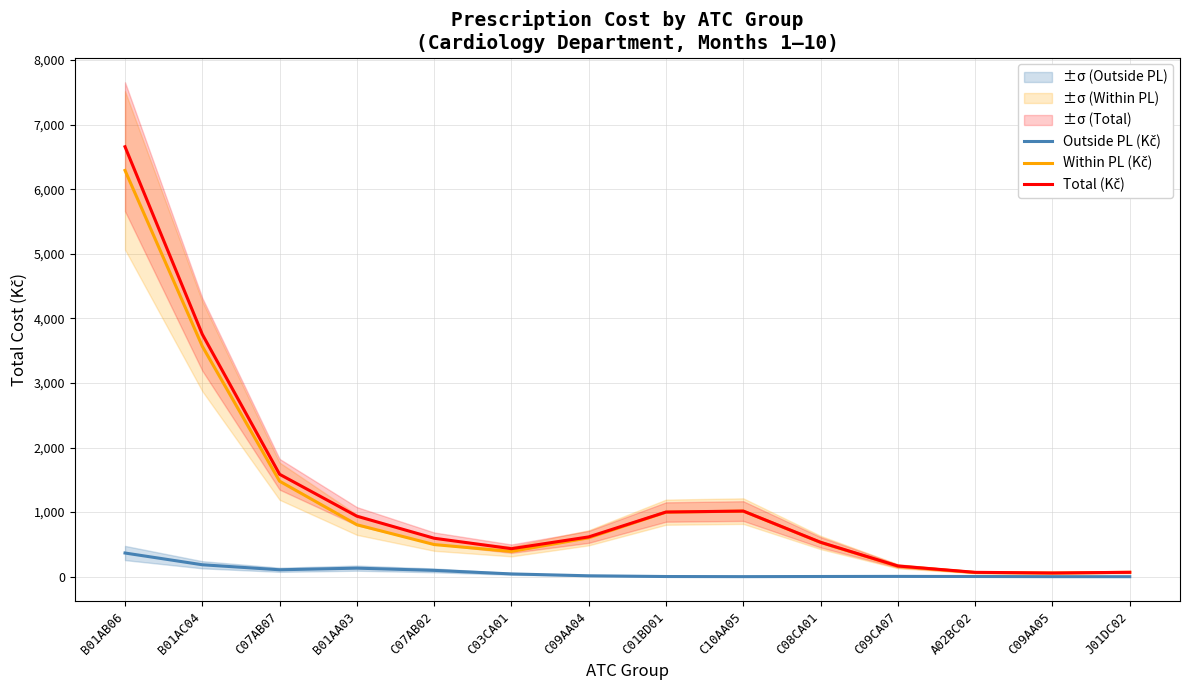

Rank the series at C08CA01 from lowest to highest value.

Outside PL (Kč), Within PL (Kč), Total (Kč)